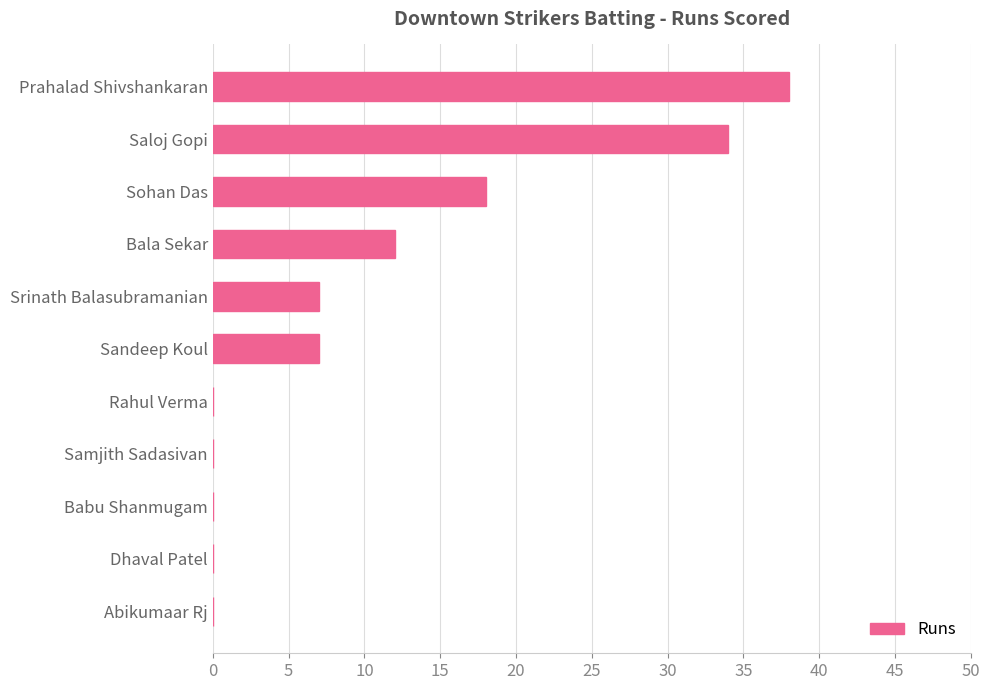

Where is the data nearest to the value 19?

Sohan Das